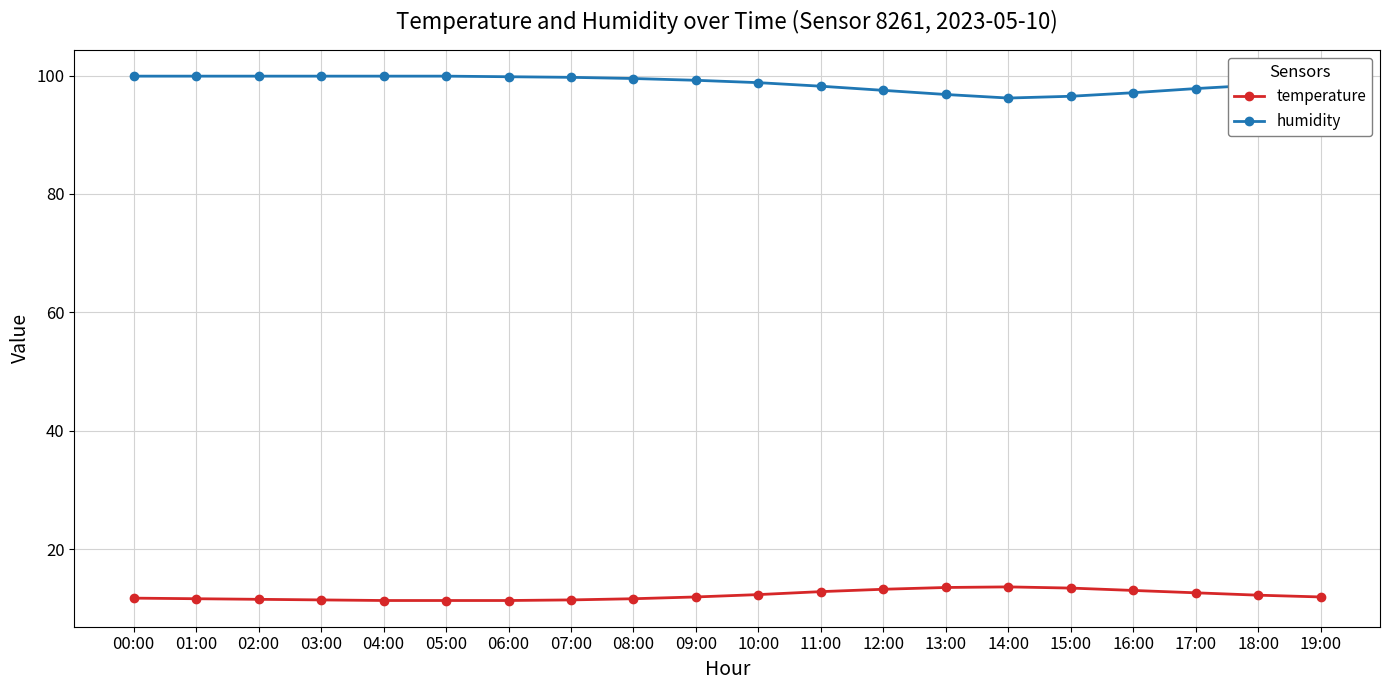

What is the difference between the highest and lowest values at 04:00?

88.6